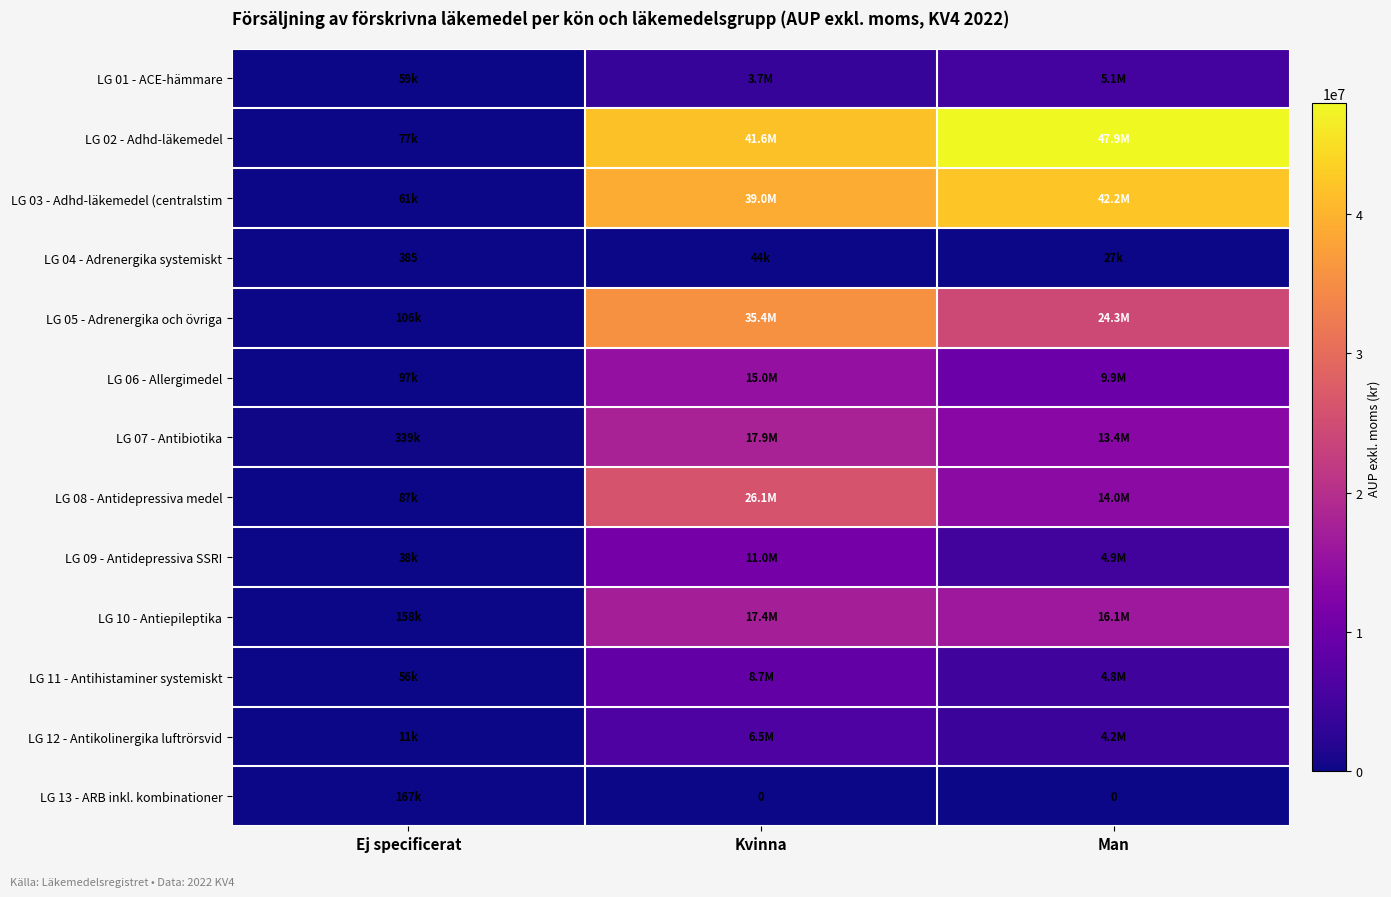

The value of LG 05 - Adrenergika och övriga at Kvinna is 19959497.5. True or false?

False